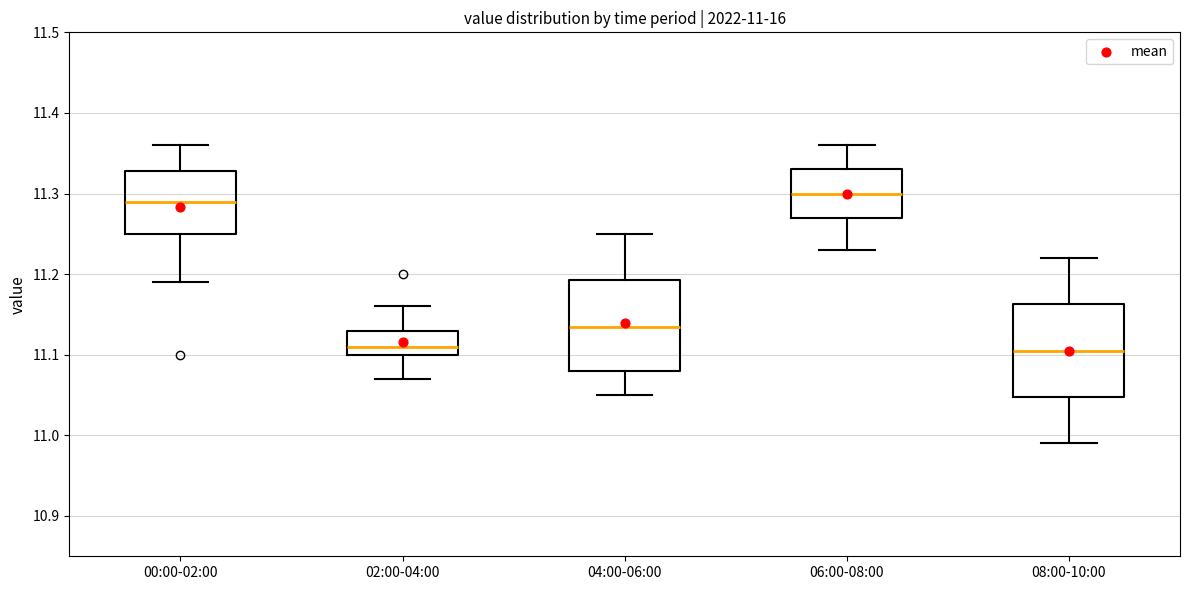

Which box has the highest median line?

06:00-08:00